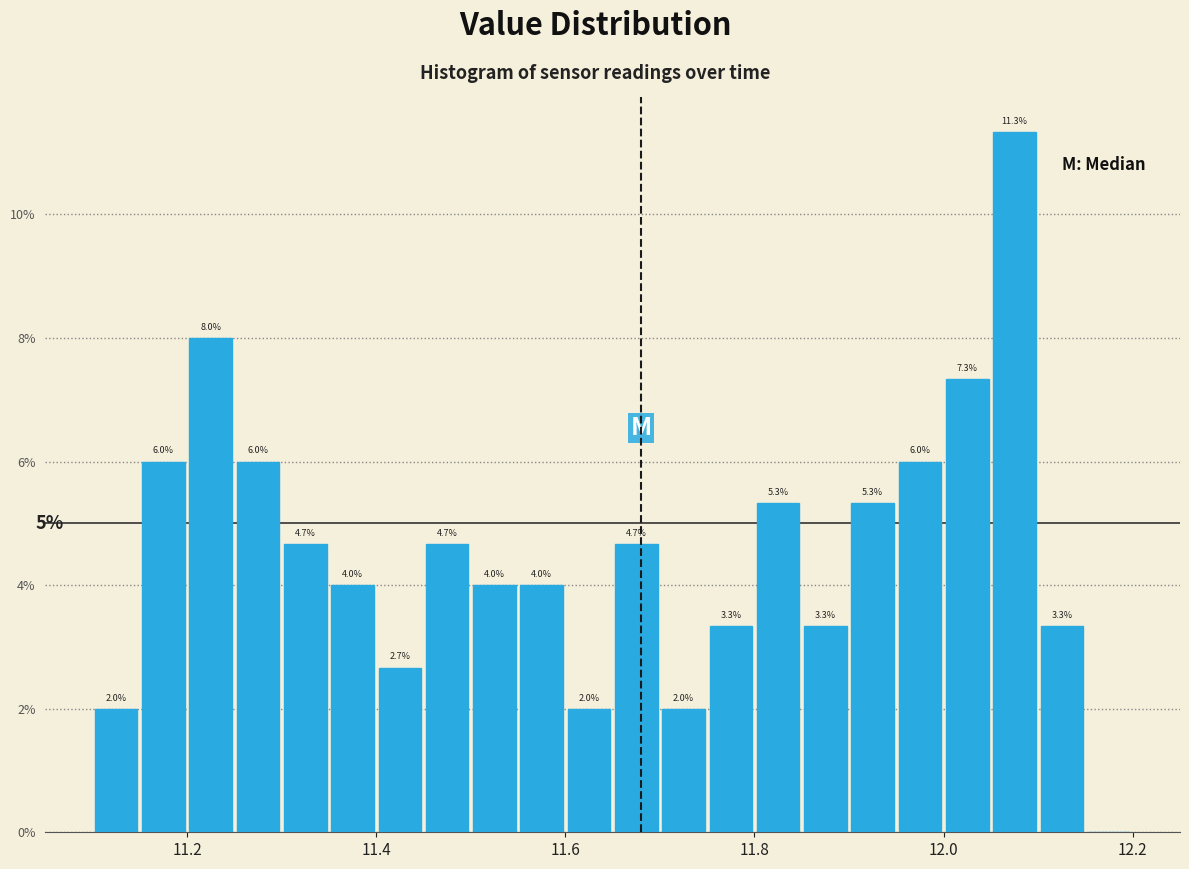

Read against the x-axis, roughly where is the centre of the tallest bar?

12.08